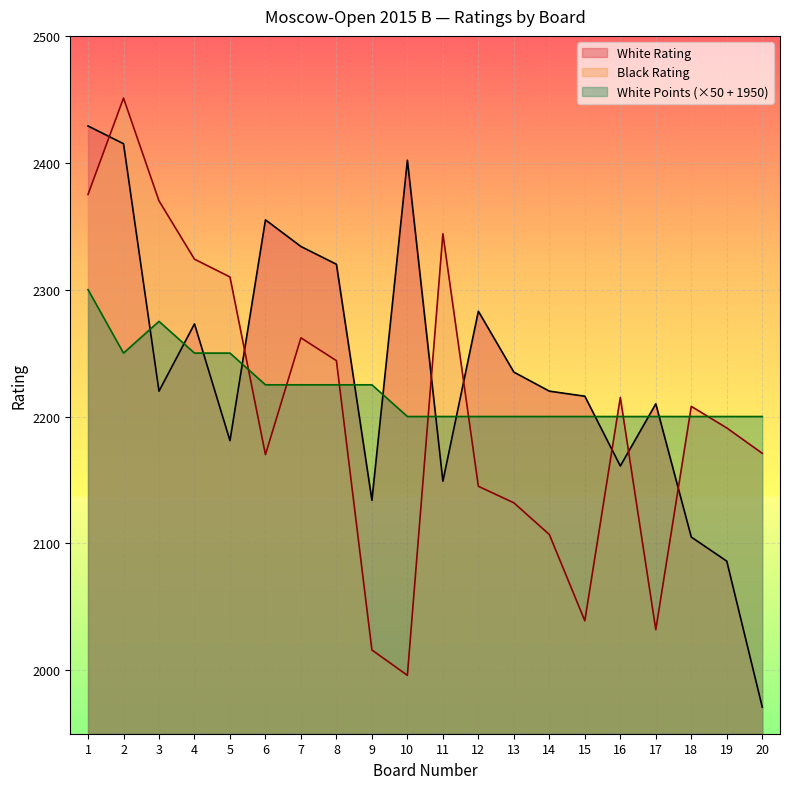

Is the value of Black Rating at 3 greater than the value of White Points at 19?

Yes